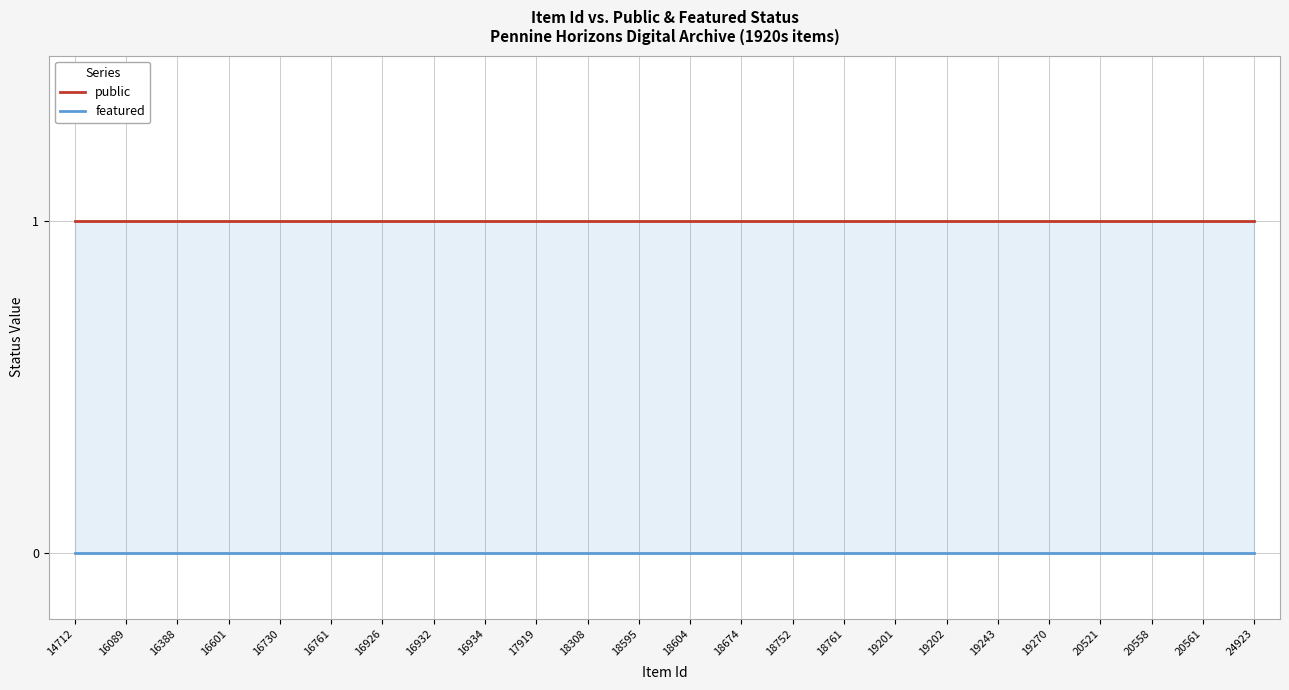

Between 16089 and 16730, which series saw the biggest shift?

public